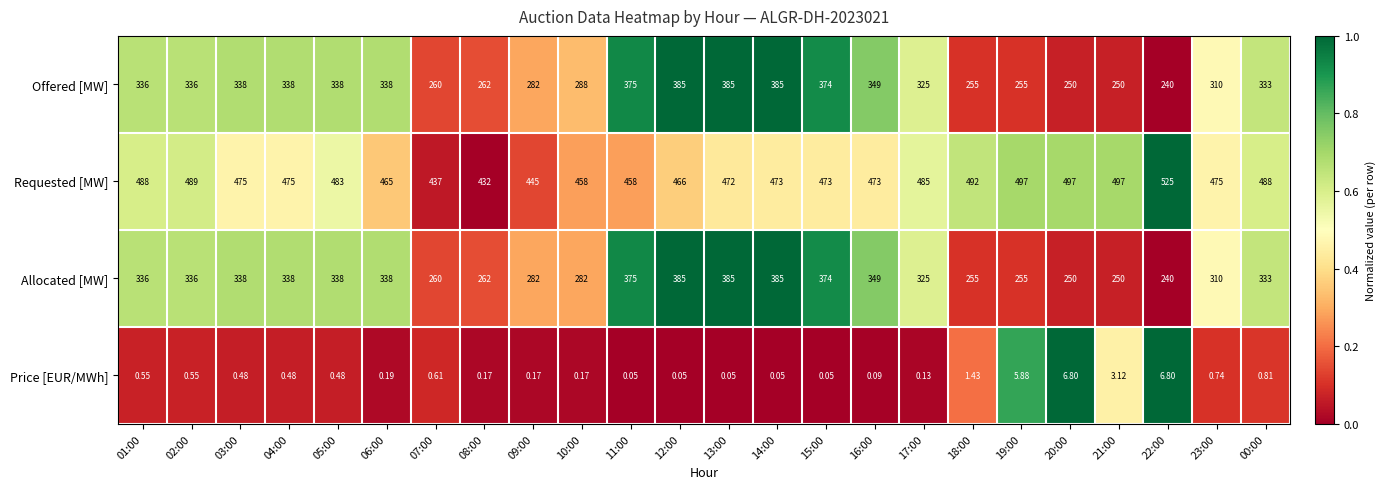

Is the value of Offered [MW] at 22:00 greater than the value of Requested [MW] at 16:00?

No